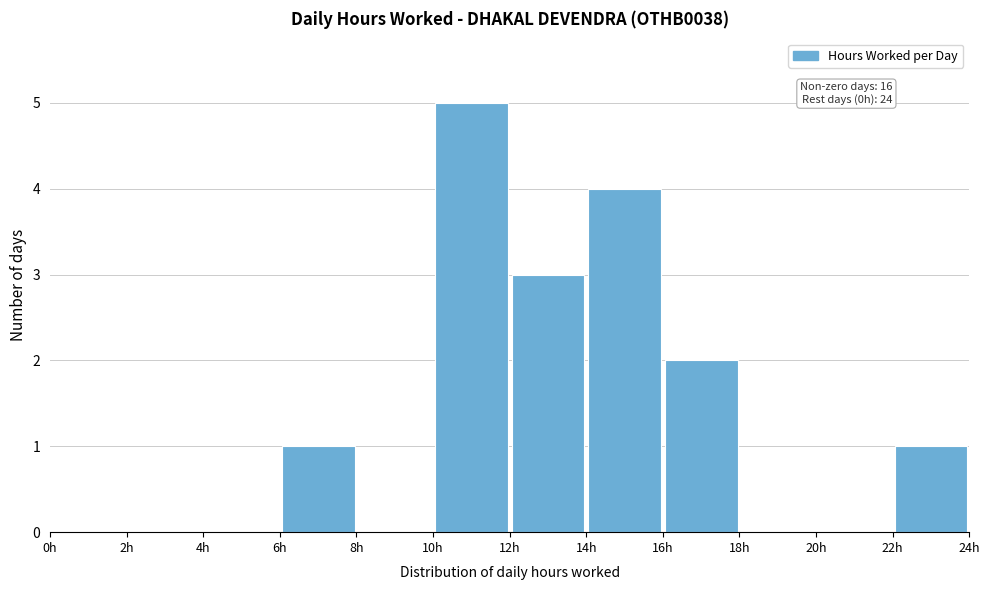

Over which range of the x-axis is the bar tallest?

10 to 12